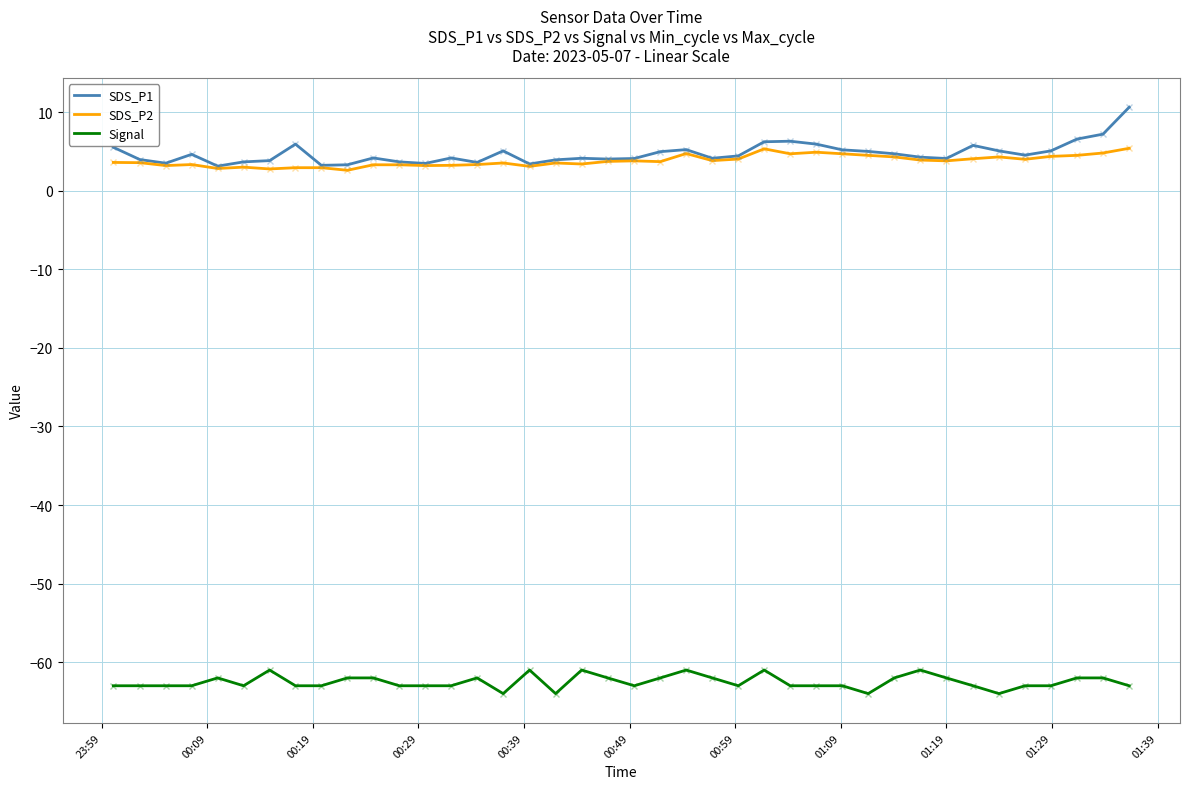

Which series has the widest spread of values?

SDS_P1